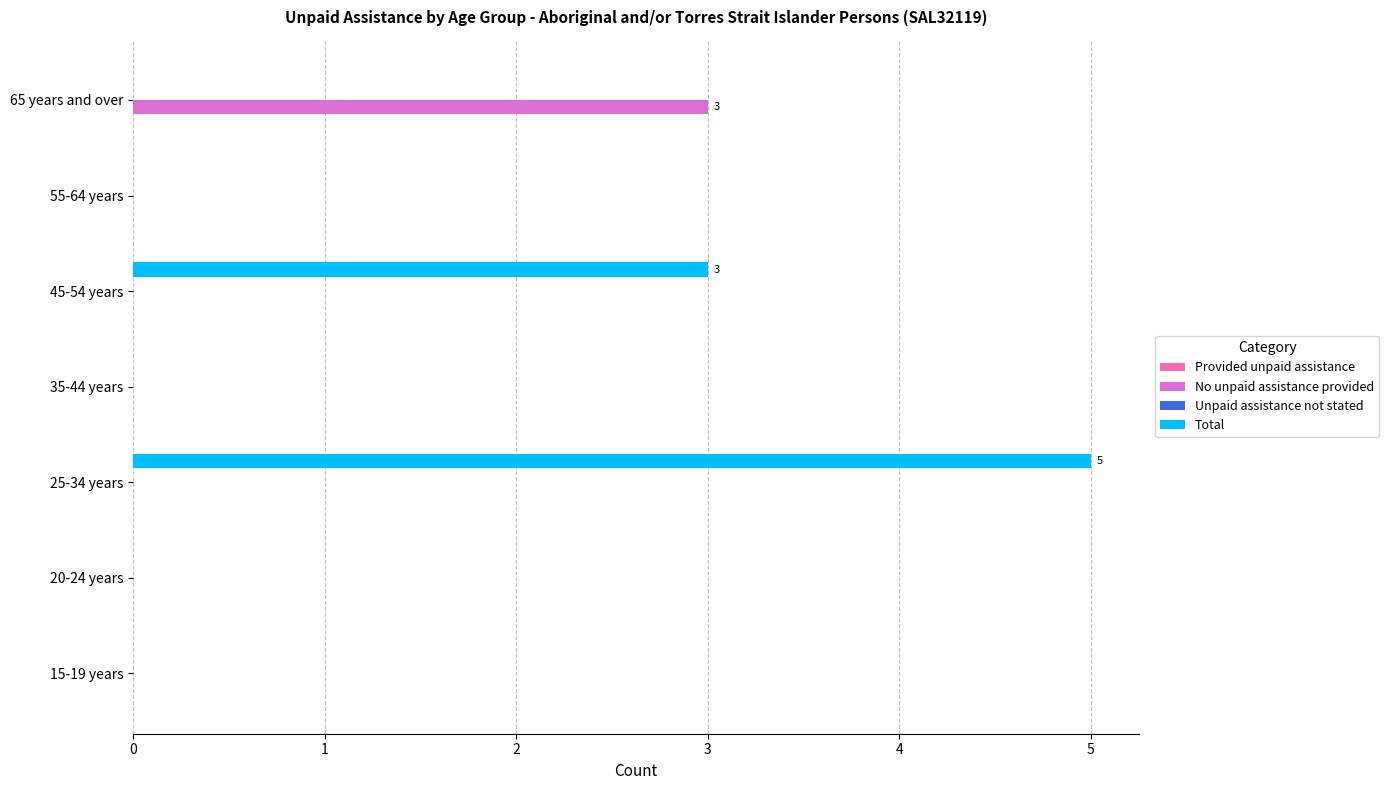

What is the sum of the No unpaid assistance provided values at 65 years and over and 55-64 years?

3